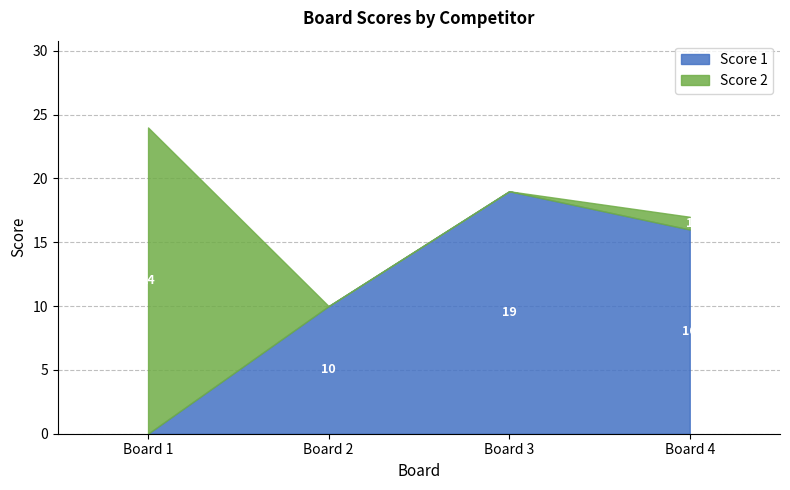

Which series has the widest spread of values?

Score 2